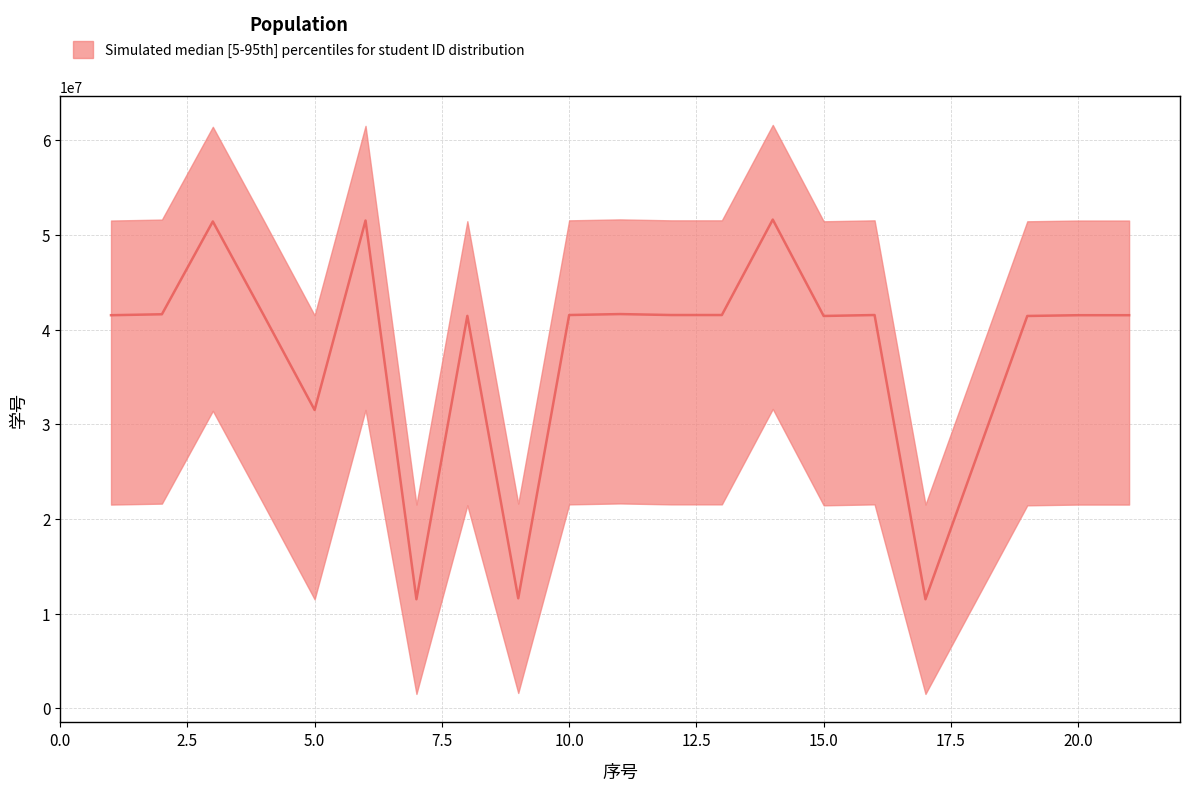

What is the difference between the highest and lowest values at 5?

30000000